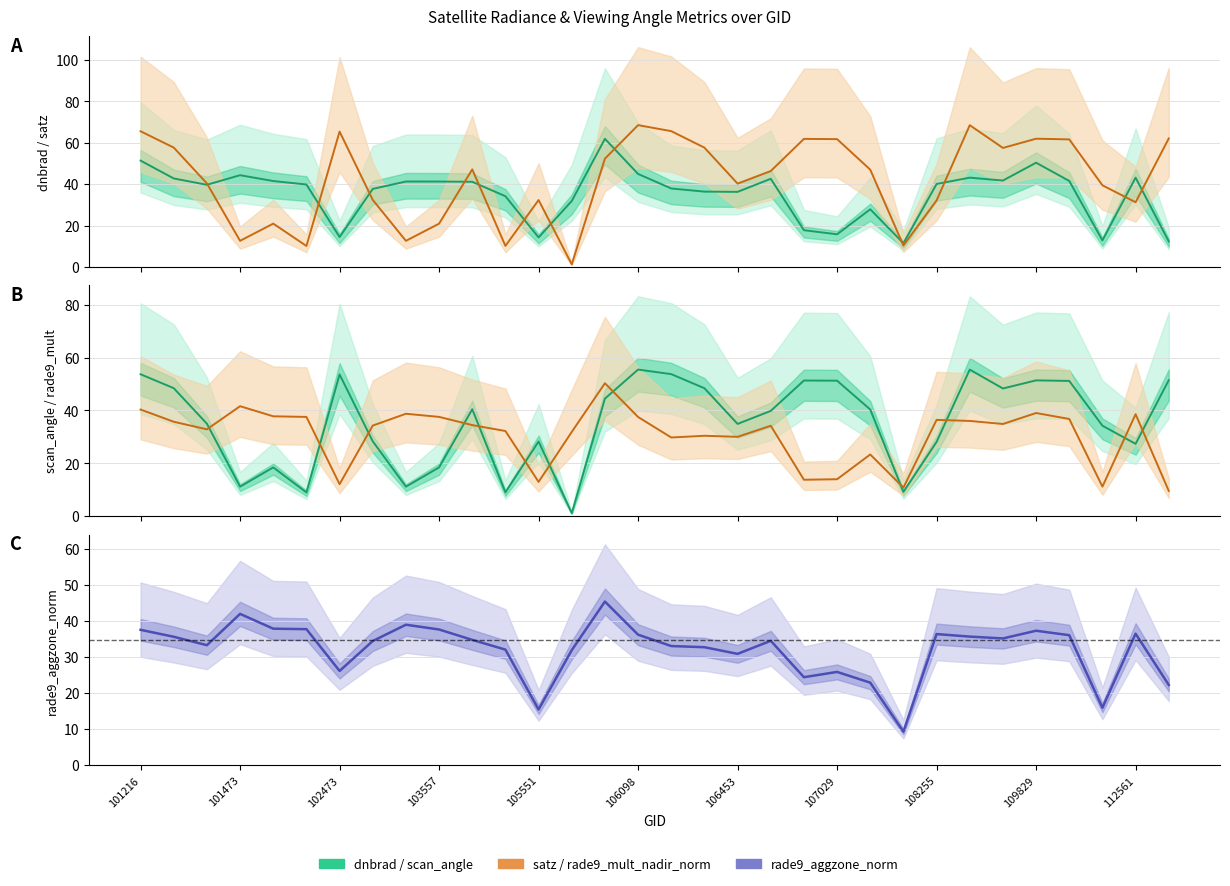

Does the chart have visible grid lines?

Yes